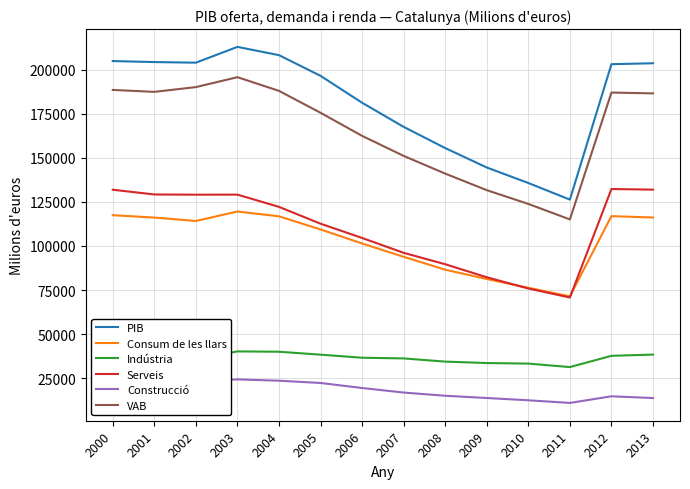

True or false: Consum de les llars and Indústria intersect in this chart.

False